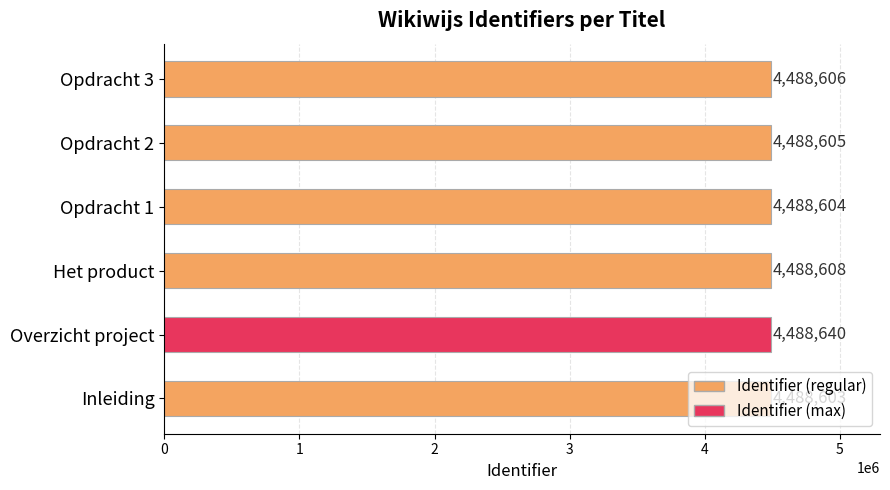

List the labels in order of value, smallest first.

Inleiding, Opdracht 1, Opdracht 2, Opdracht 3, Het product, Overzicht project